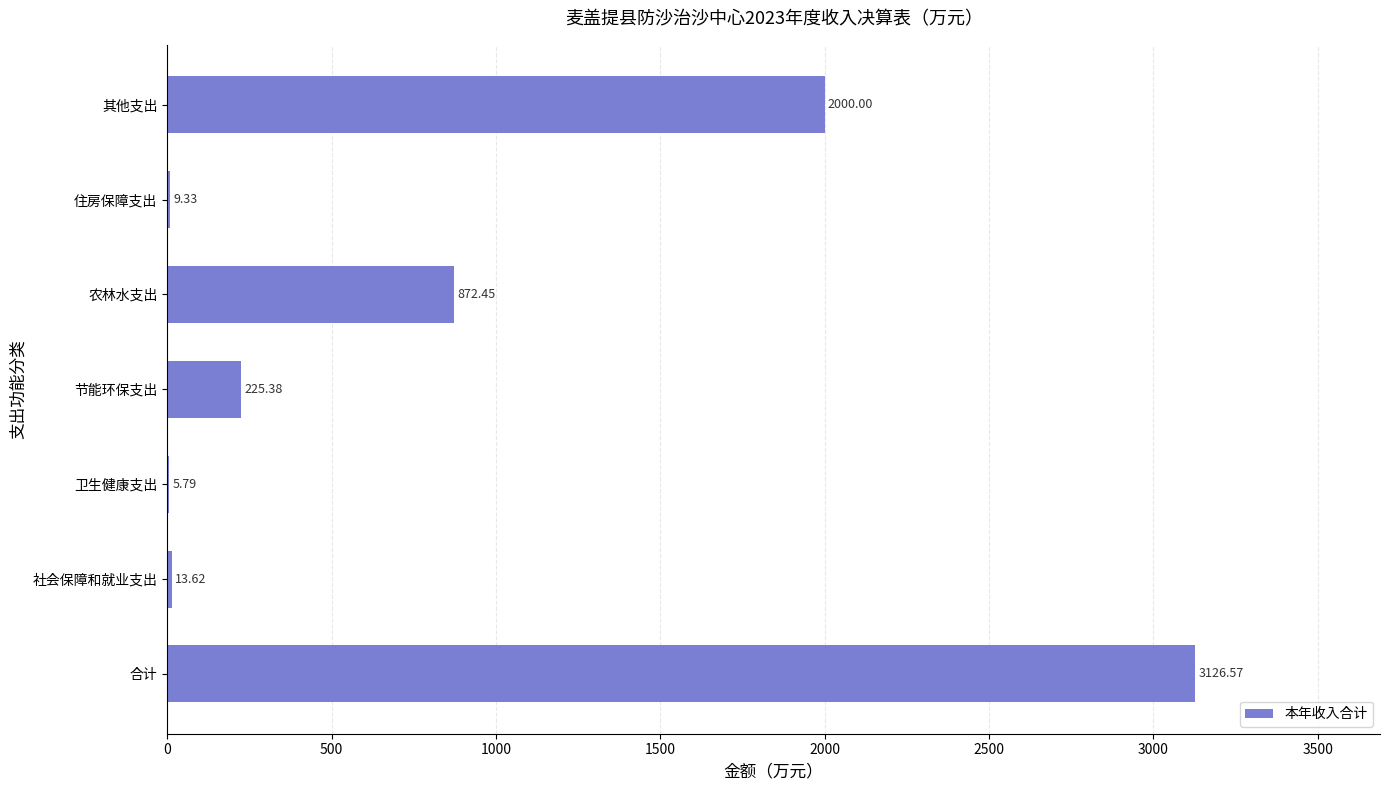

Between 社会保障和就业支出 and 住房保障支出, which is larger?

社会保障和就业支出